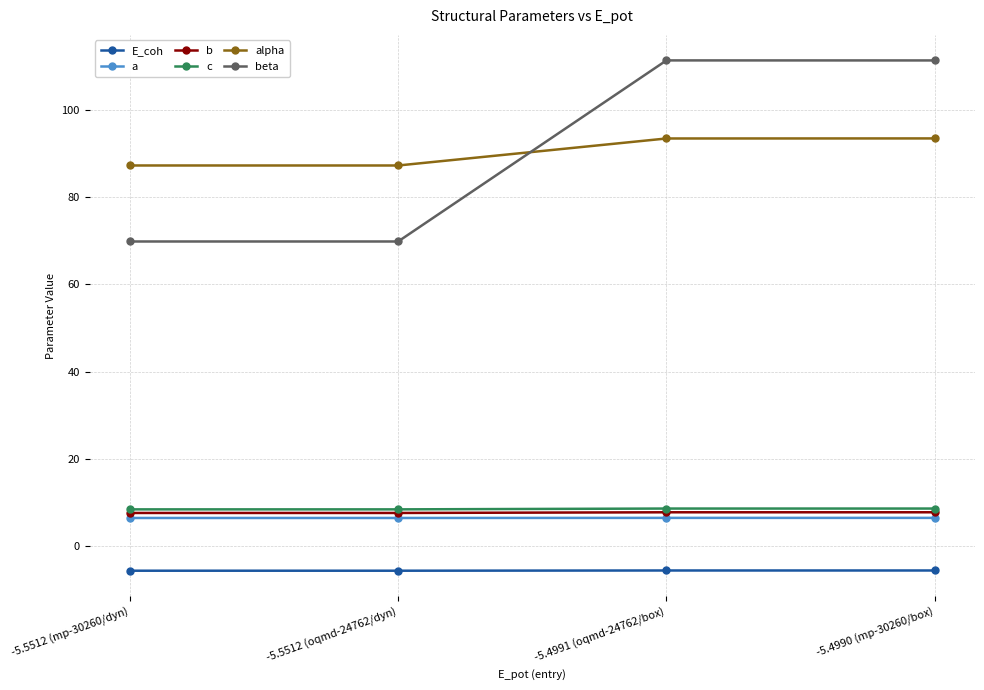

Is it true that c equals 8.5 at -5.5512 (mp-30260/dyn)?

True